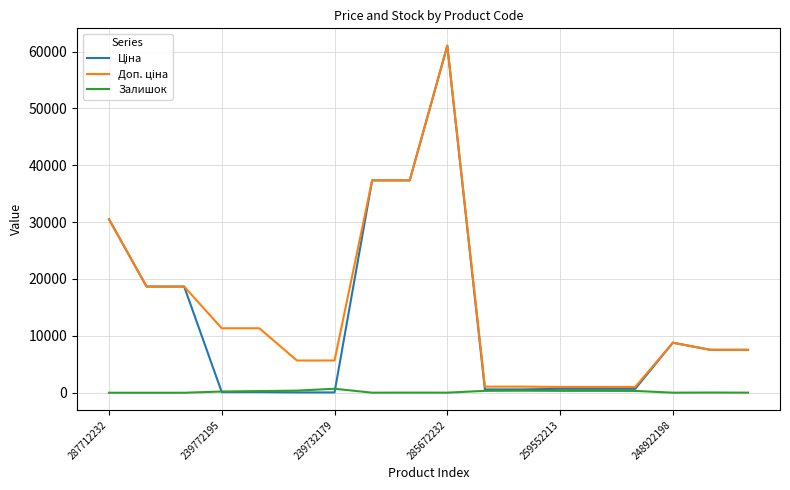

What is the maximum value shown in the chart?

61024.7